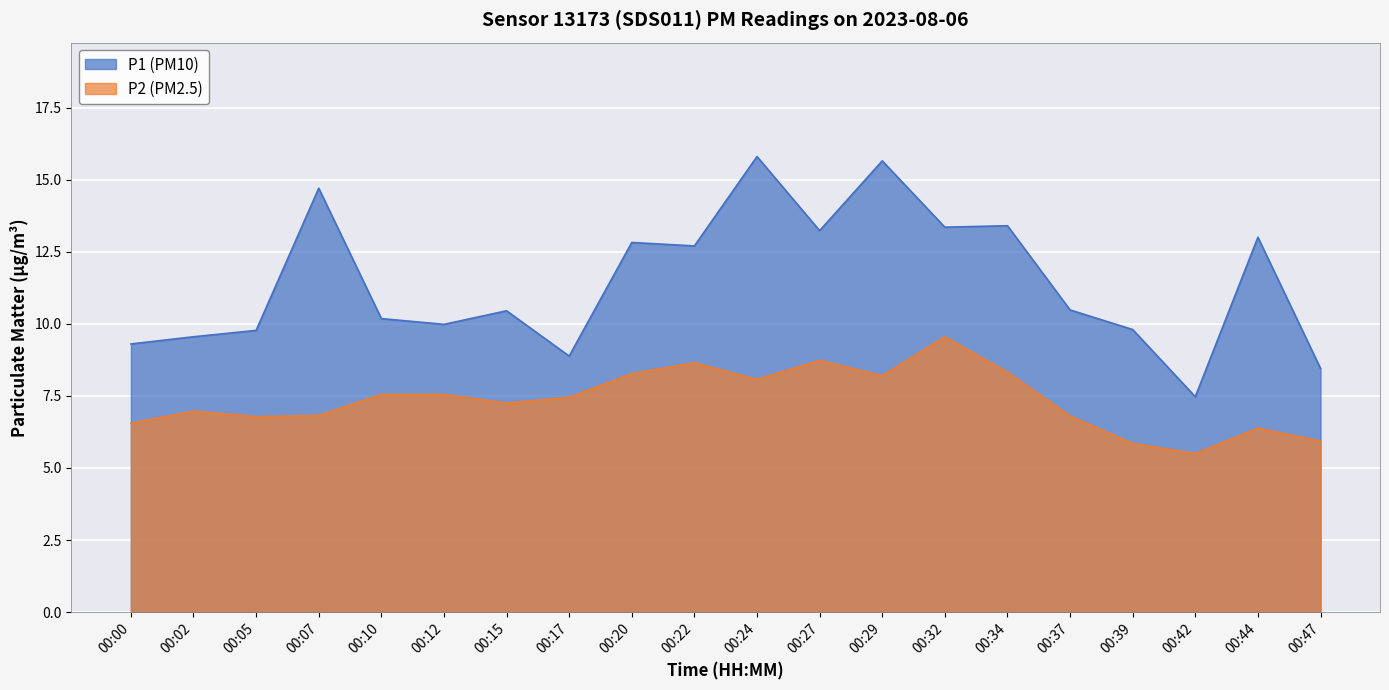

Where does the P1 series first go above 10?

00:07